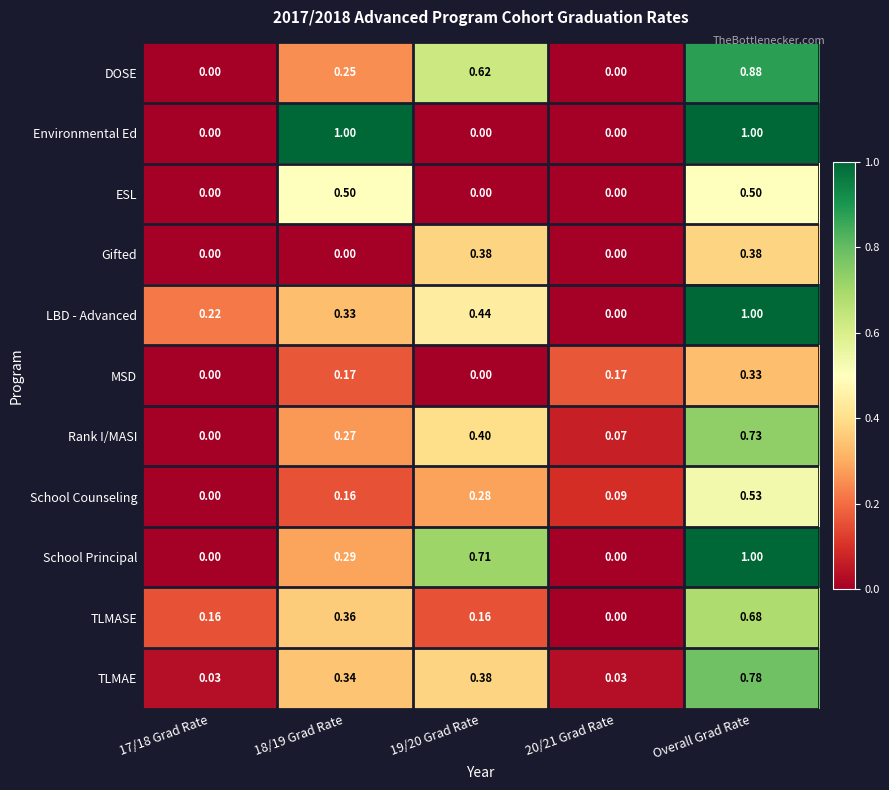

Between 17/18 Grad Rate and 18/19 Grad Rate, which series saw the biggest shift?

Environmental Ed